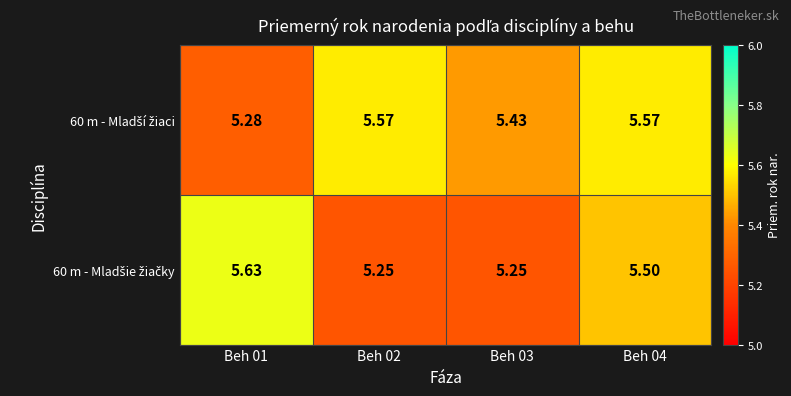

Which series has the largest total across all categories?

60 m - Mladší žiaci